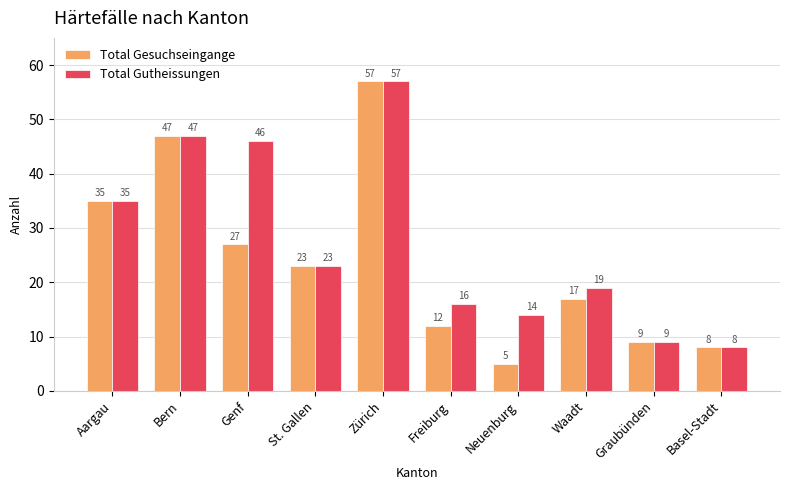

How many bars are there in total?

20